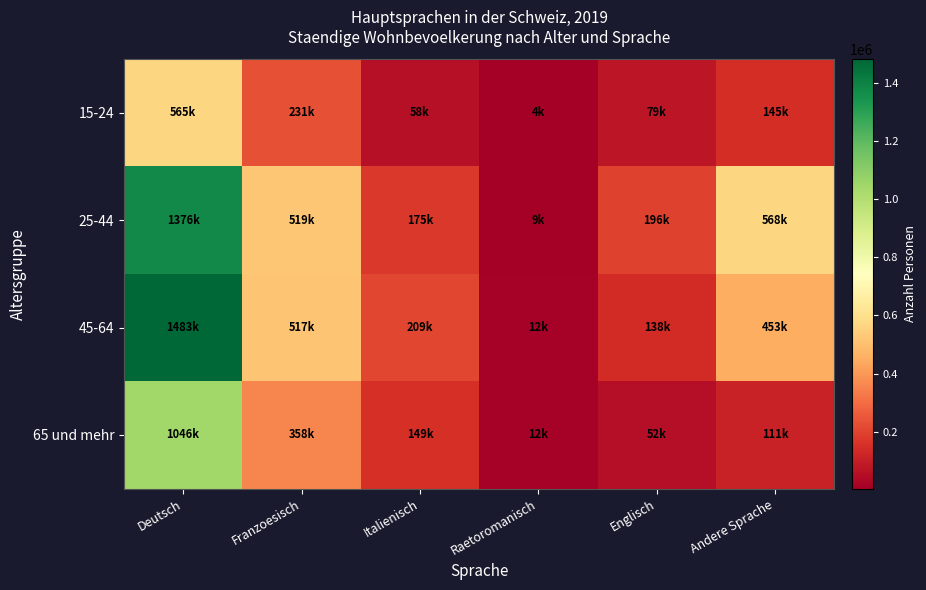

Which has a higher value, Deutsch or Andere Sprache?

Deutsch